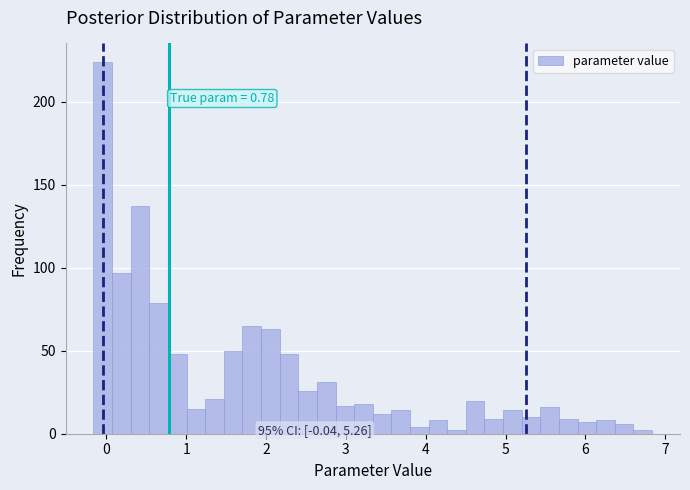

Read against the x-axis, roughly where is the centre of the tallest bar?

0.0